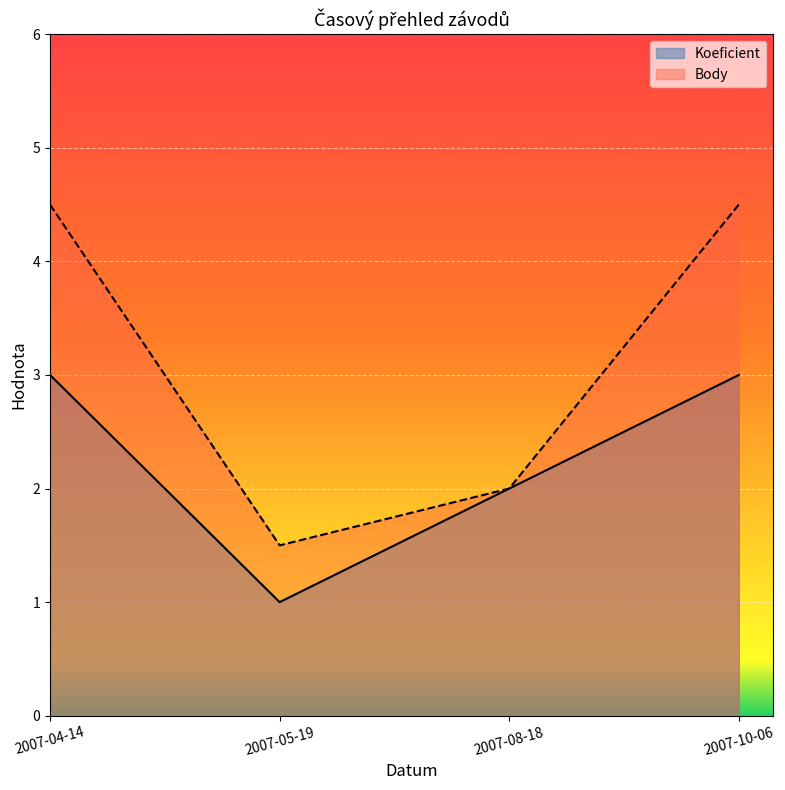

How many Body values are between 2 and 4?

1